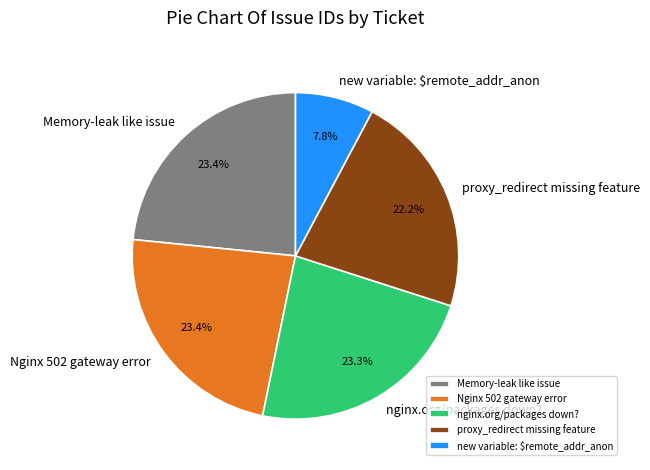

The proxy_redirect missing feature slice represents 28% of the pie. True or false?

False